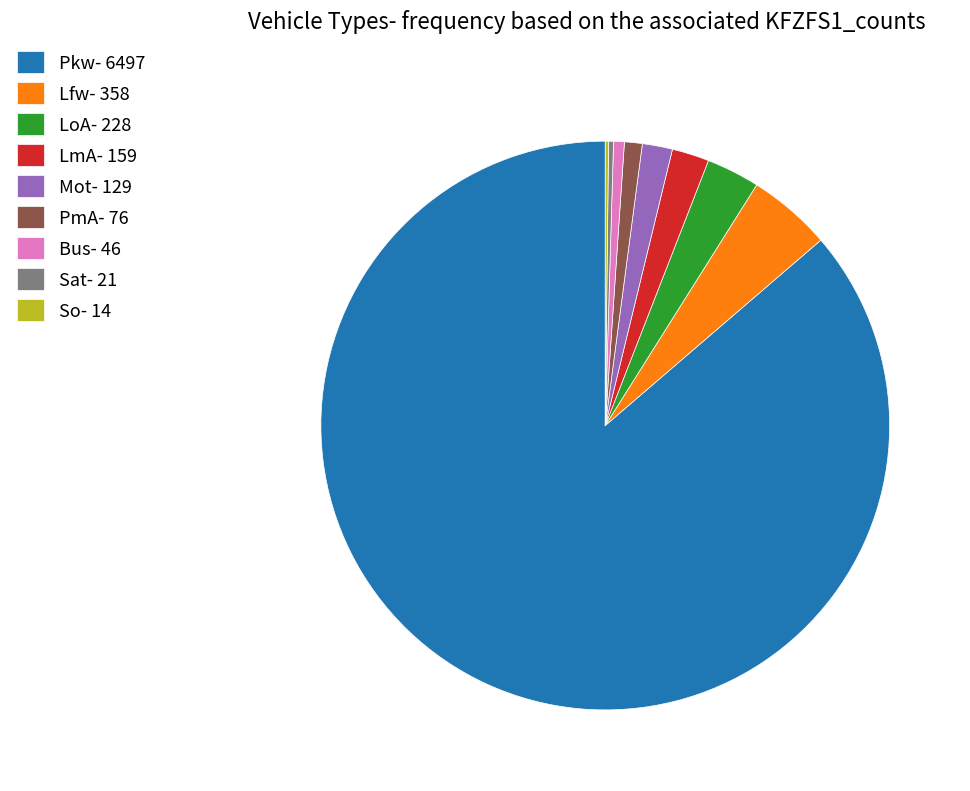

Which has a higher value, Mot- 129 or LoA- 228?

LoA- 228